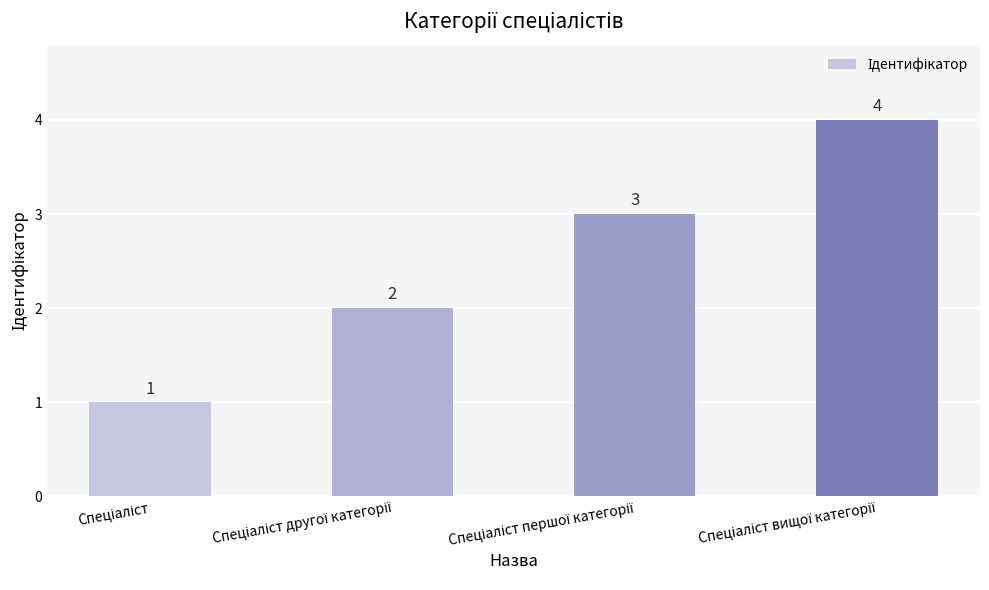

What is the value of the 3rd bar from the left?

3